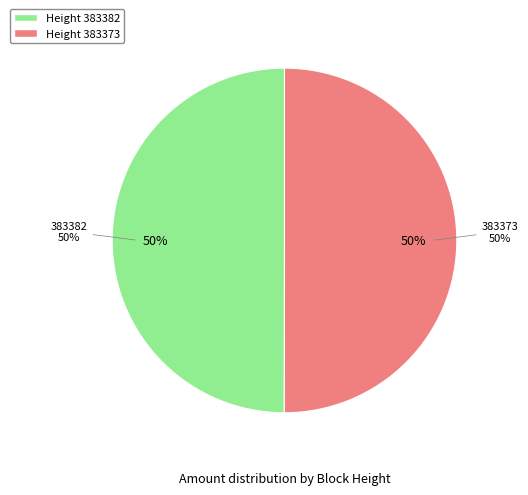

Count the number of slices in the pie.

2